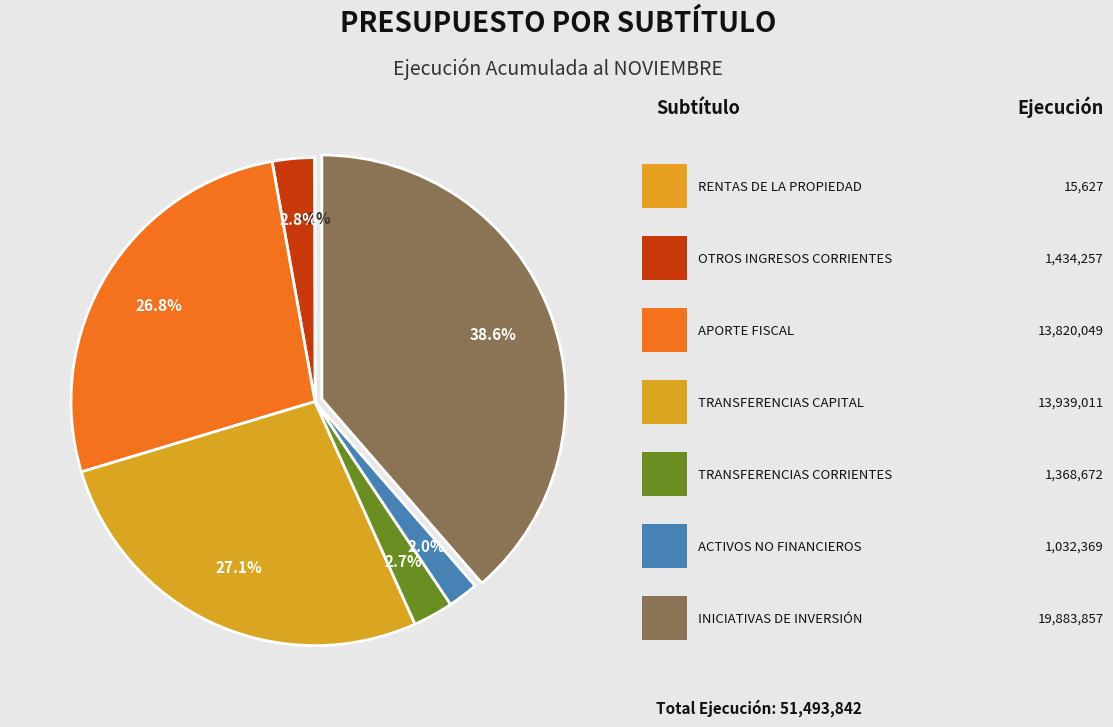

To the nearest percent, what portion does APORTE FISCAL represent?

27%